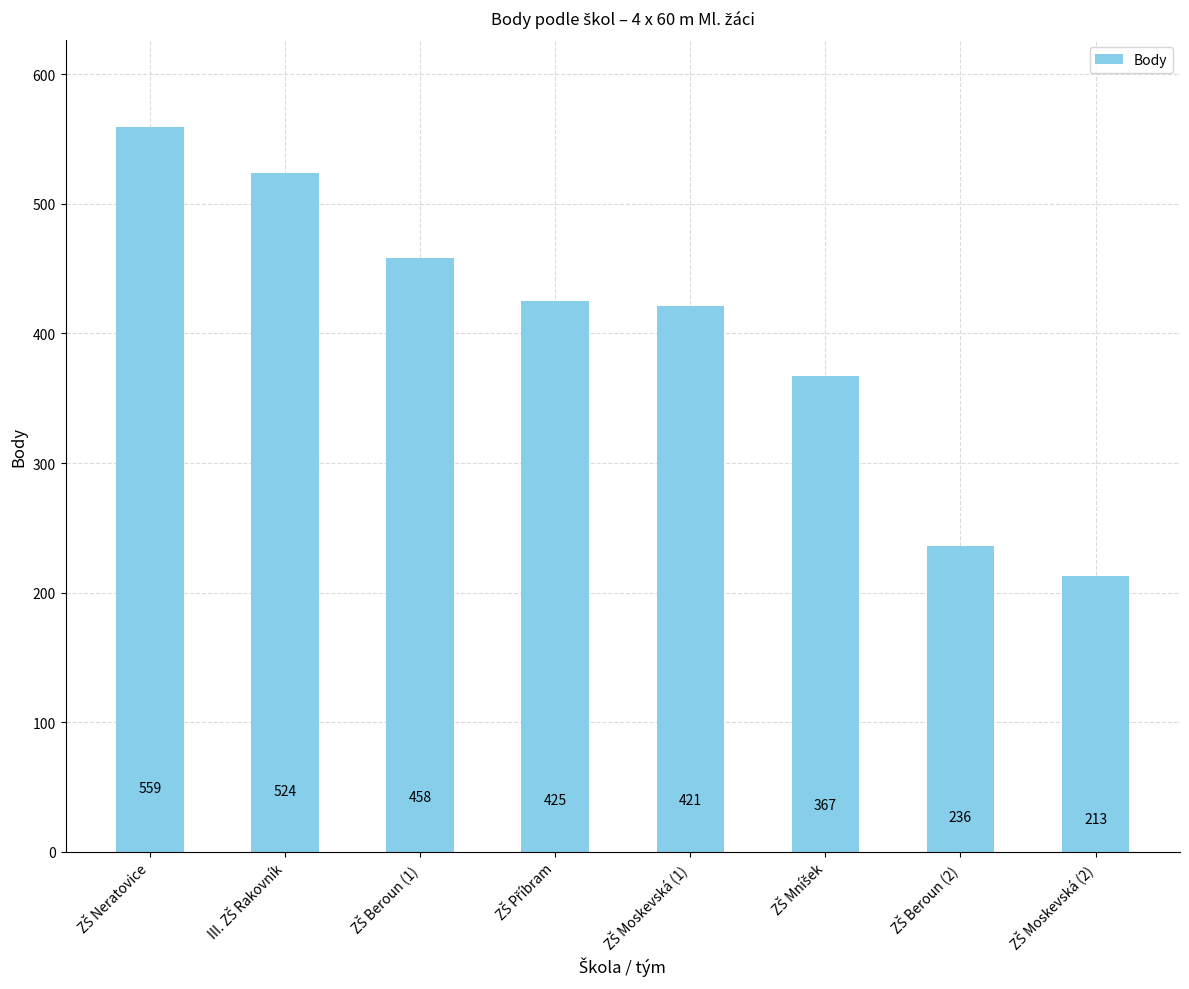

Reading right to left, extract all data points from this chart.

213	236	367	421	425	458	524	559